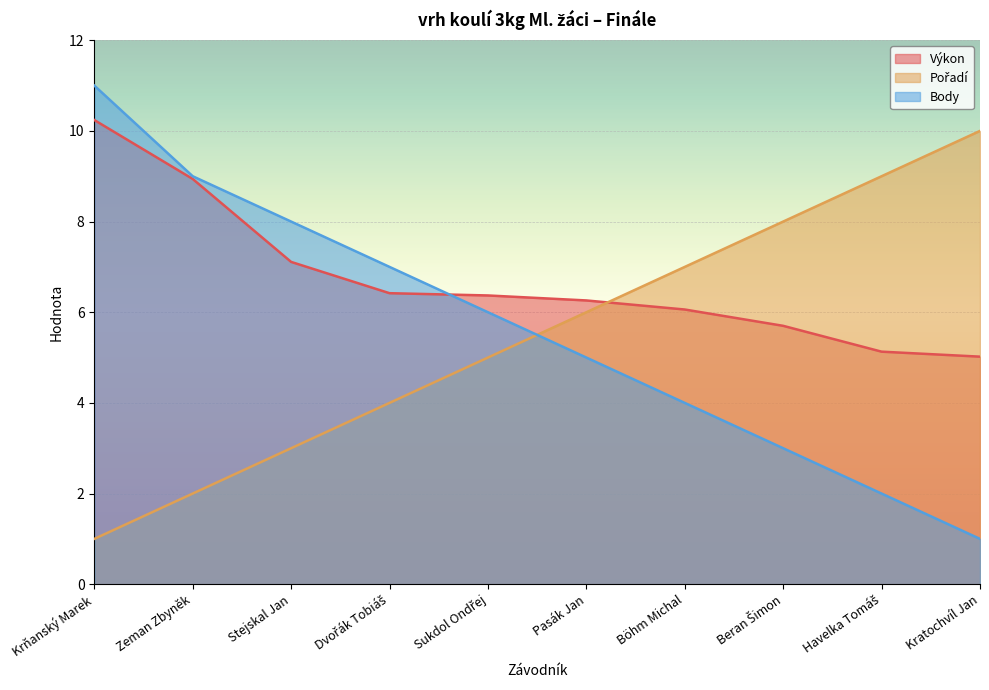

Count the Body values in the range 3 to 8.

6